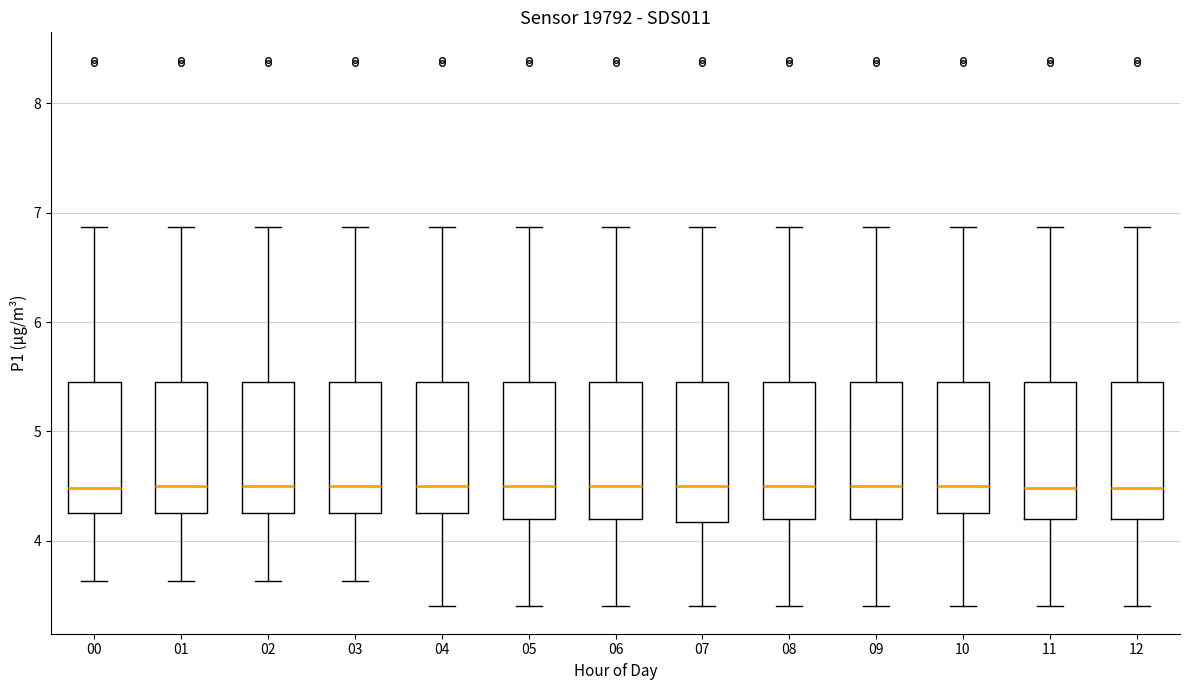

Where does the median line of the box at x = 09 sit on the y-axis? The values are not printed on the chart, so give them approximately, as read against the axis.

4.5